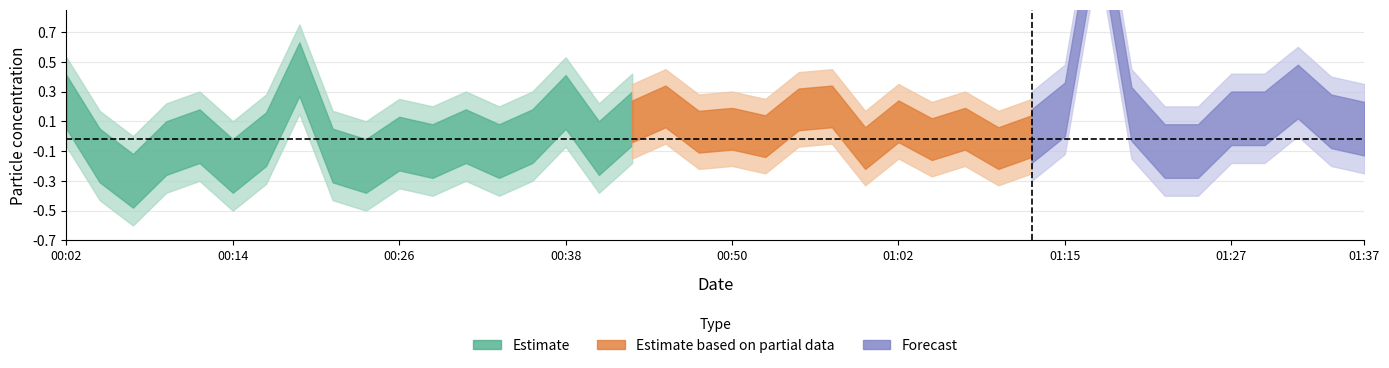

True or false: P2 and P1 intersect in this chart.

False